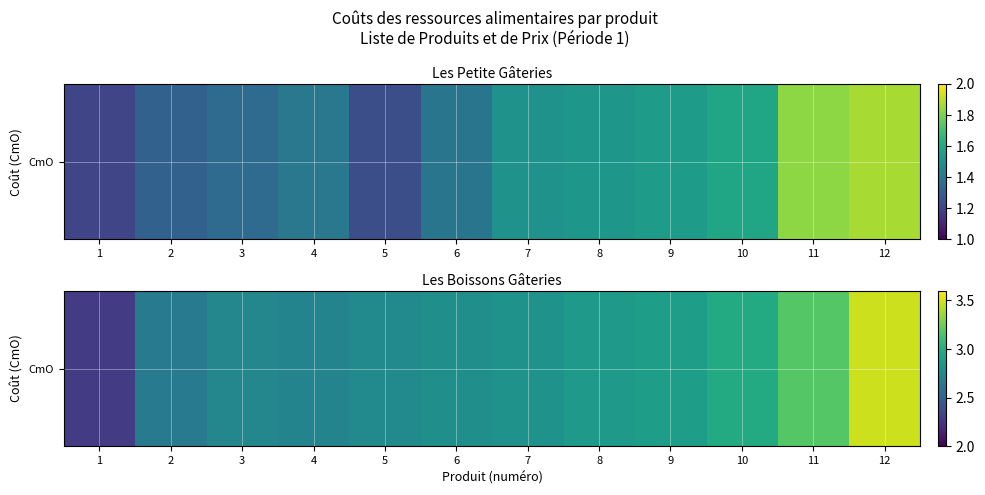

Is it true that the value at 6 is 3.7?

False